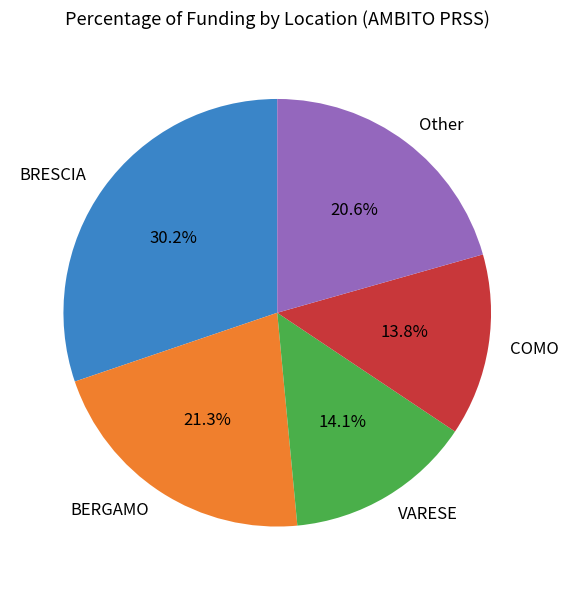

Does VARESE account for over 50% of the chart?

No